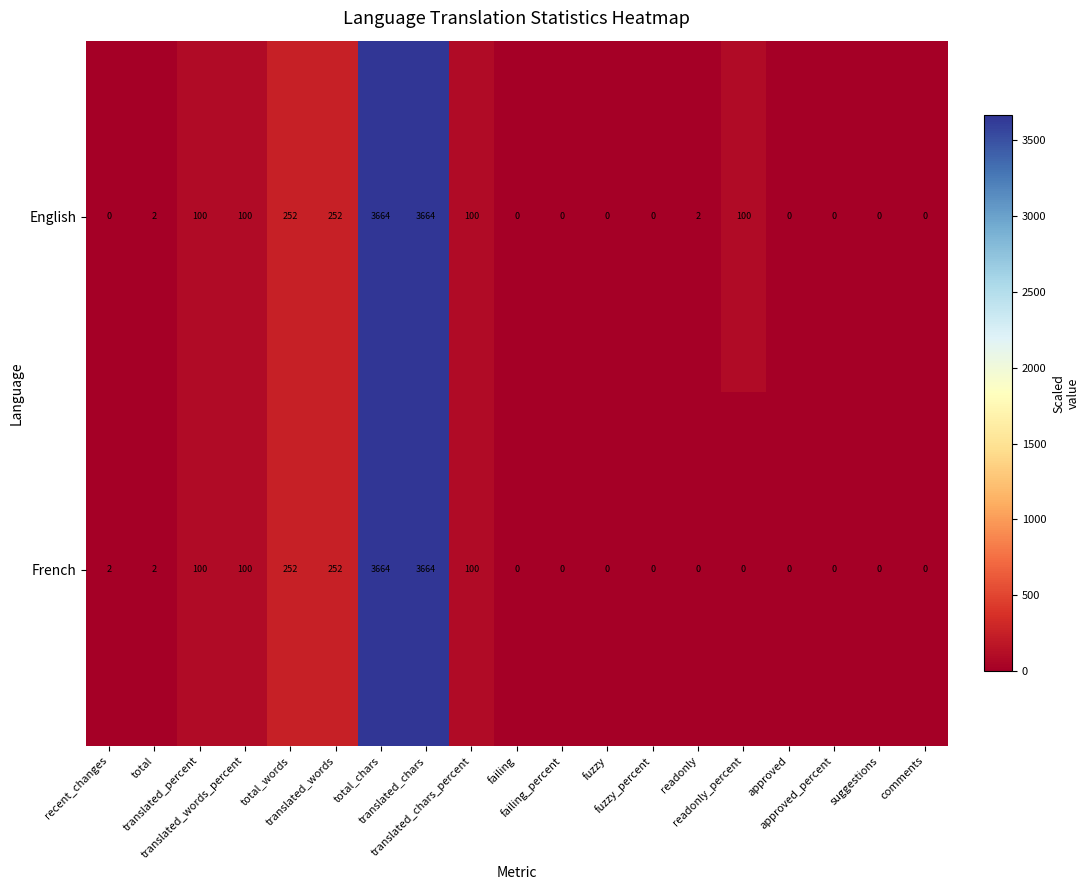

Rank the series by their average value, from lowest to highest.

French, English